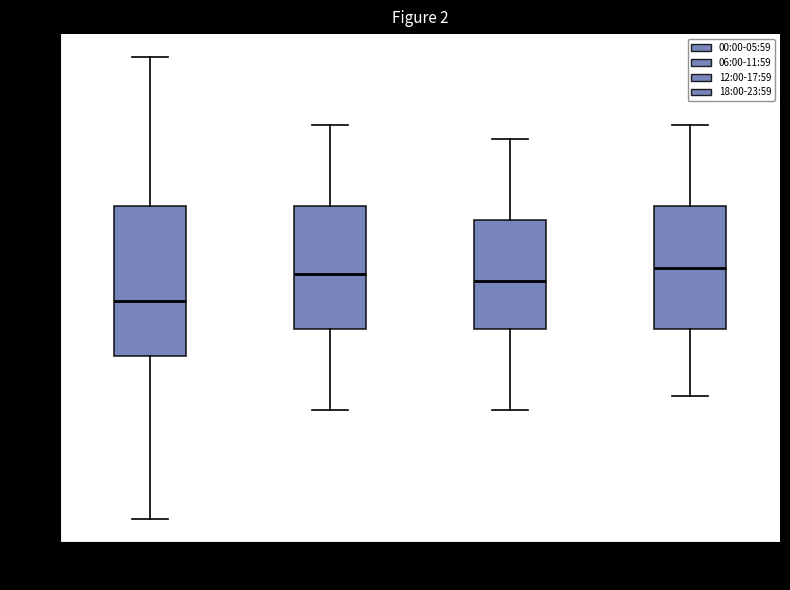

Reading left to right, transcribe this box plot: for each box, give where its median line is, the range the box spans, and where its two whiskers end, as read against the y-axis. The values are not printed on the chart, so give them approximately, as read against the axis.

00:00-05:59: median 4.620, box 4.580 to 4.690, whiskers 4.460 to 4.800
06:00-11:59: median 4.640, box 4.600 to 4.690, whiskers 4.540 to 4.750
12:00-17:59: median 4.635, box 4.600 to 4.680, whiskers 4.540 to 4.740
18:00-23:59: median 4.645, box 4.600 to 4.690, whiskers 4.550 to 4.750